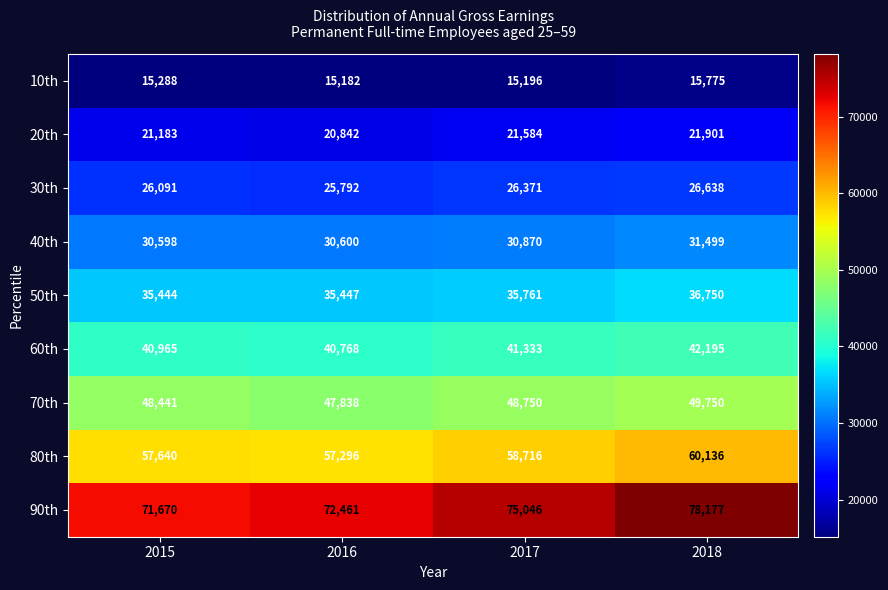

What is the average value of the 60th series?

41315